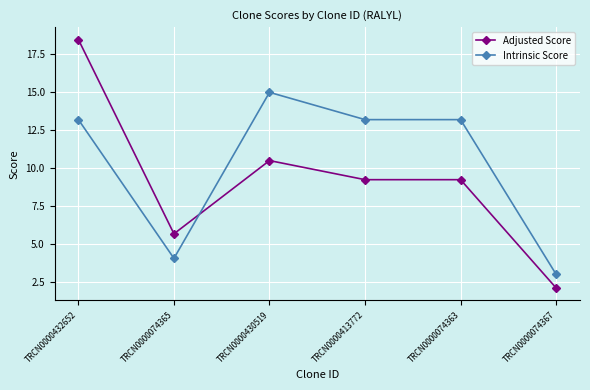

What is the sum of all Adjusted Score values?

55.2